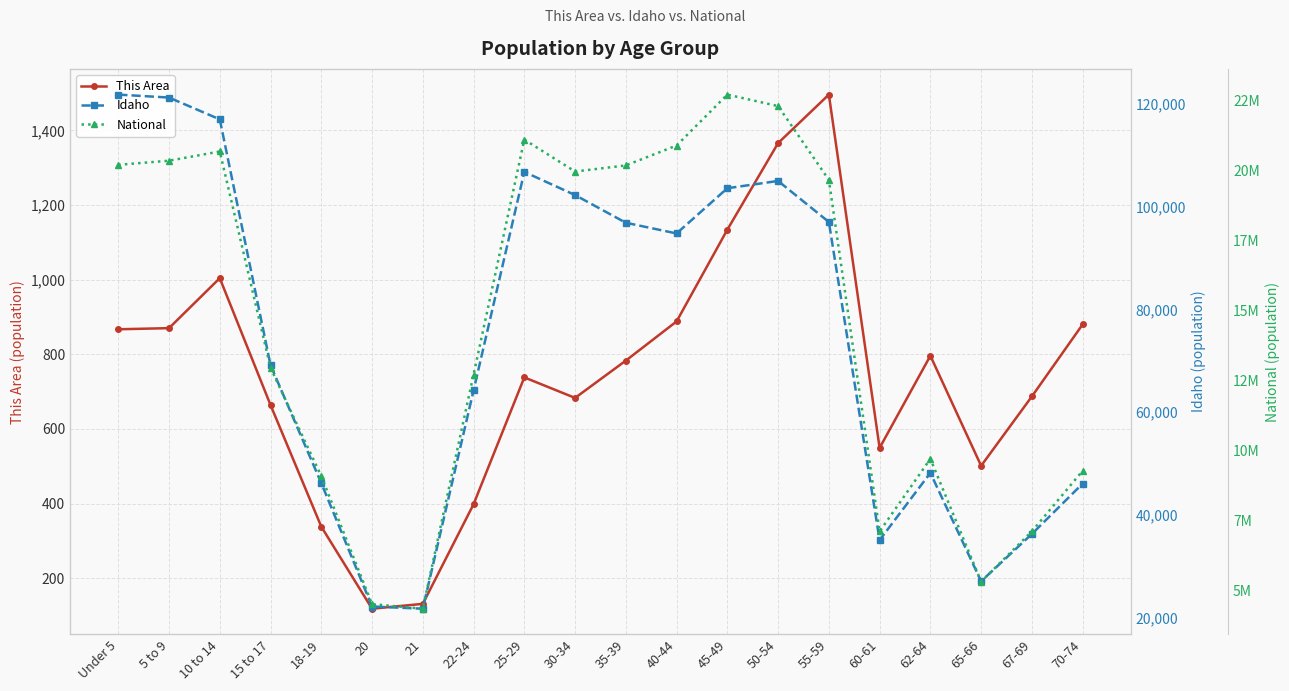

What is the label of the 12th point from the right?

25-29